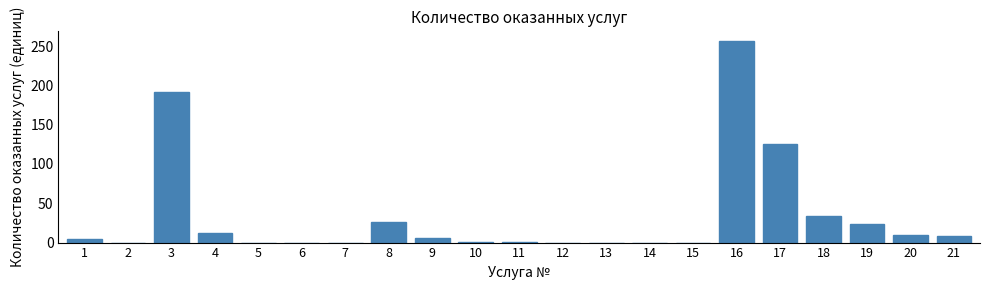

What is the maximum value shown in the chart?

256